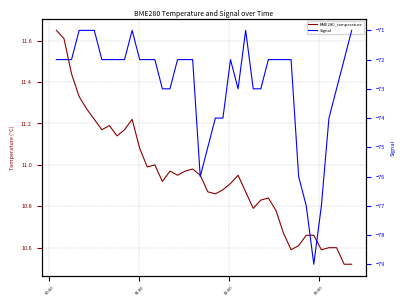

Reading left to right, extract all data points from this chart.

BME280_temperature: 11.7	11.6	11.4	11.3	11.3	11.2	11.2	11.2	11.1	11.2	11.2	11.1	11.0	11.0	10.9	11.0	10.9	11.0	11.0	10.9	10.9	10.9	10.9	10.9	10.9	10.9	10.8	10.8	10.8	10.8	10.7	10.6	10.6	10.7	10.7	10.6	10.6	10.6	10.5	10.5
Signal: -72.0	-72.0	-72.0	-71.0	-71.0	-71.0	-72.0	-72.0	-72.0	-72.0	-71.0	-72.0	-72.0	-72.0	-73.0	-73.0	-72.0	-72.0	-72.0	-76.0	-75.0	-74.0	-74.0	-72.0	-73.0	-71.0	-73.0	-73.0	-72.0	-72.0	-72.0	-72.0	-76.0	-77.0	-79.0	-77.0	-74.0	-73.0	-72.0	-71.0